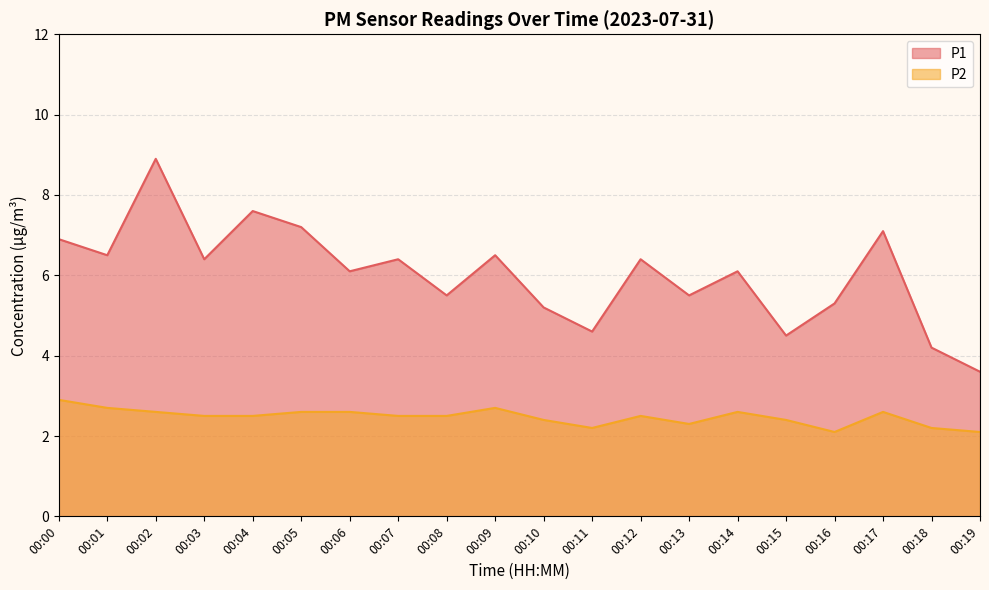

What is the sum of all P1 values?

120.5